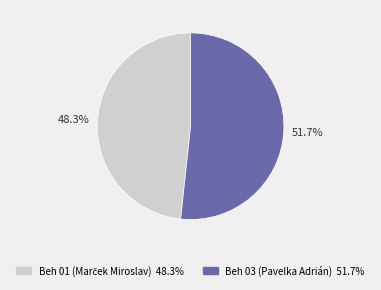

Which slice is the largest?

Beh 03 (Pavelka Adrián)